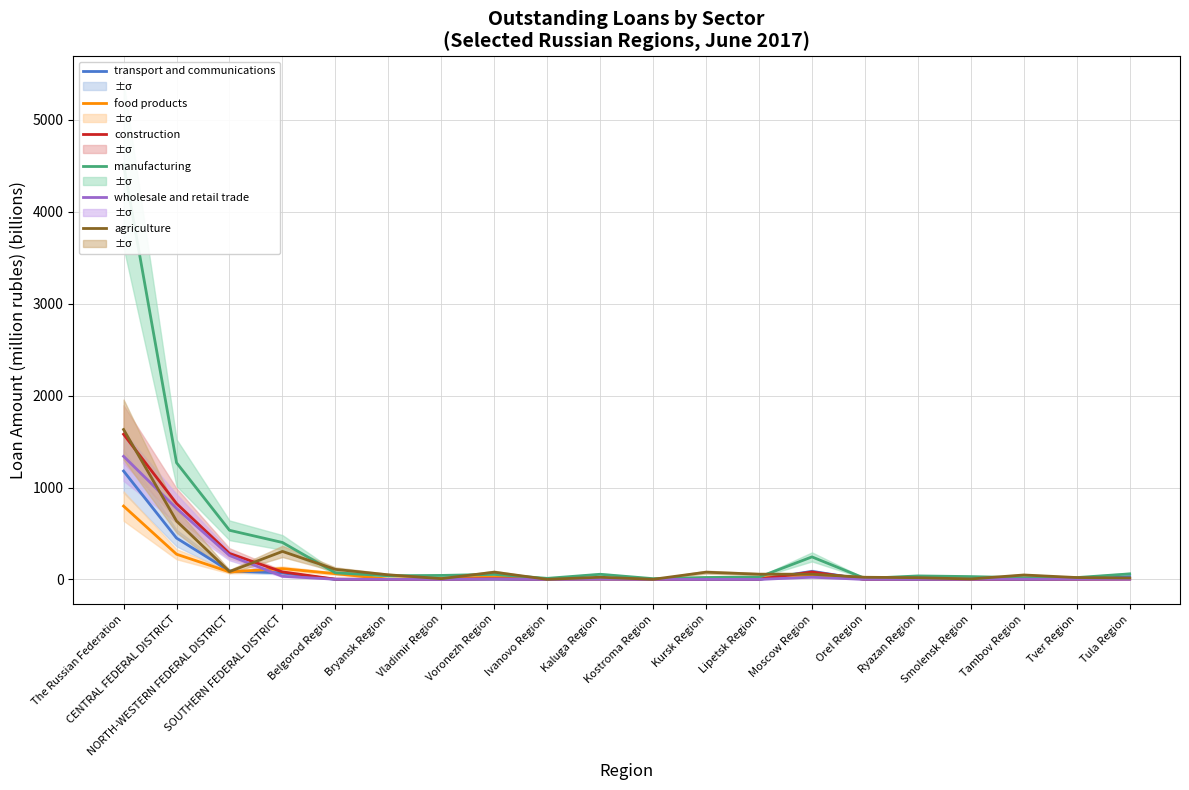

How many categories are shown in the chart?

20